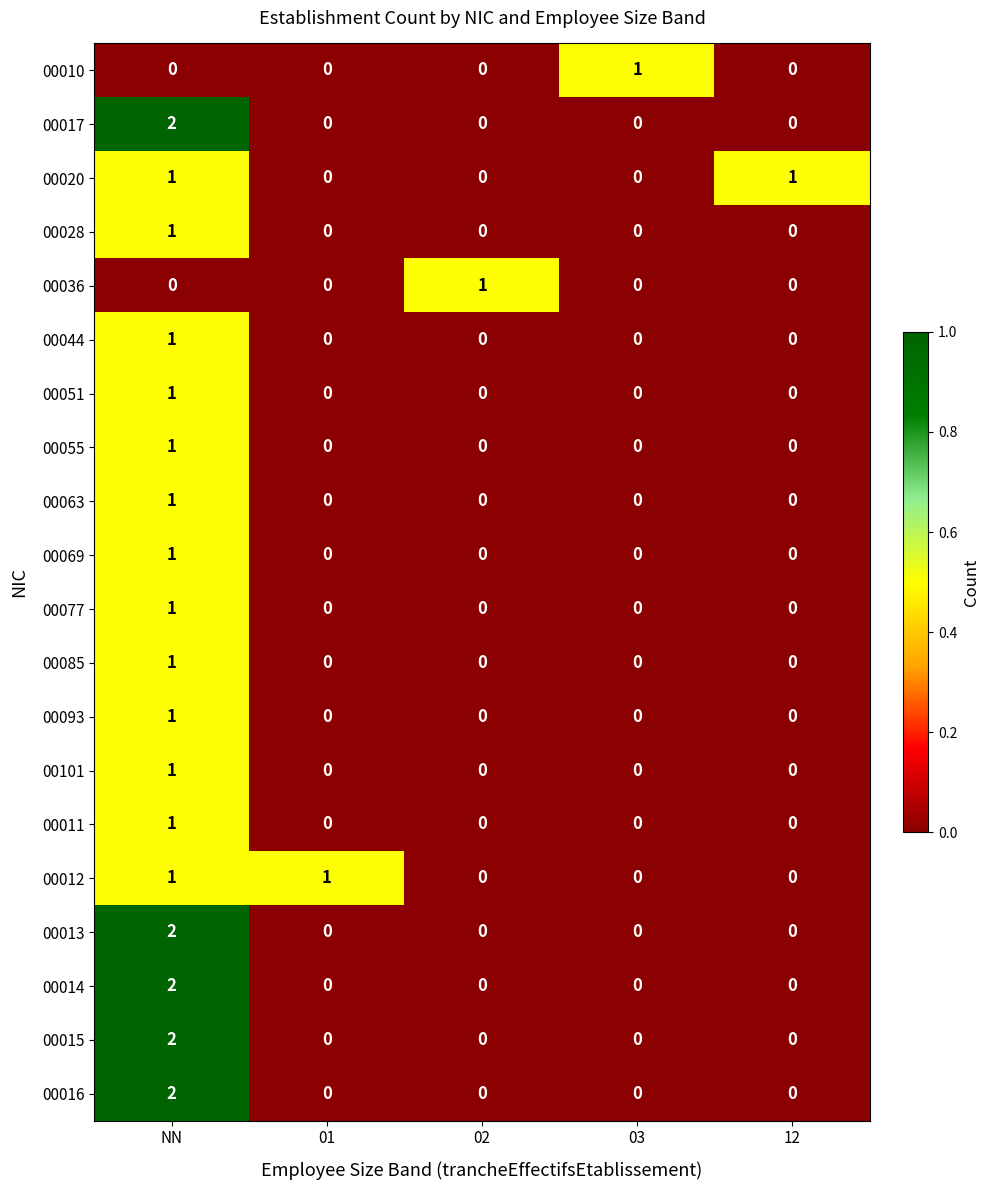

Is it true that 00055 equals -1 at 02?

False